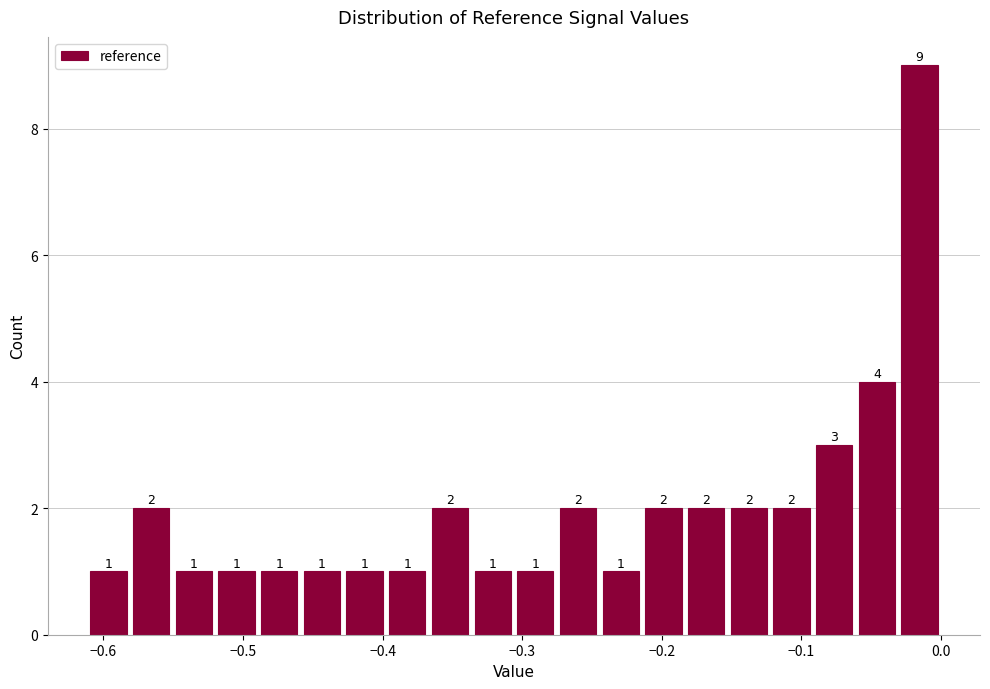

Around what value on the x-axis is the tallest bar? Give the approximate position of its centre, as read against the axis.

-0.02